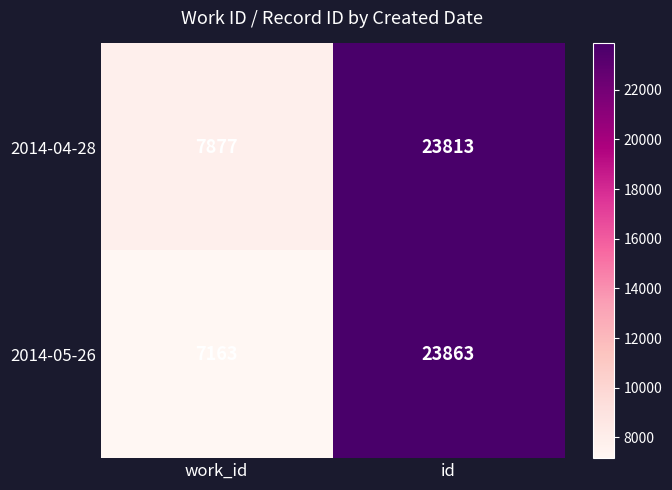

Reading left to right, extract all data points from this chart.

2014-04-28: work_id=7877	id=23813
2014-05-26: work_id=7163	id=23863